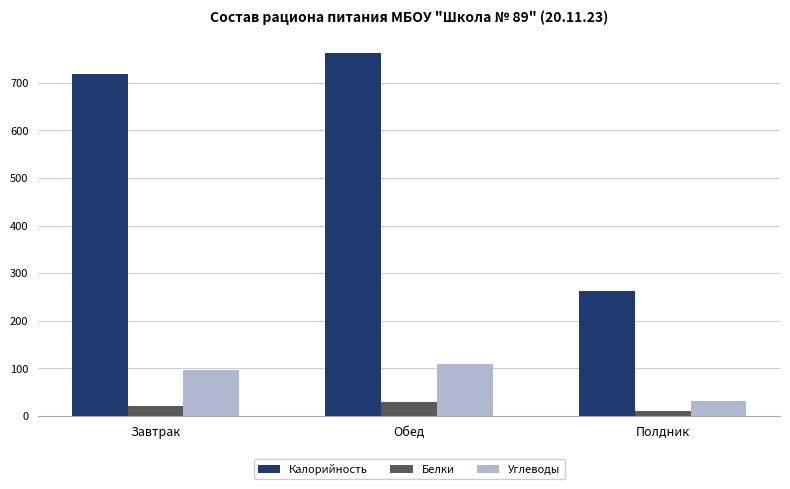

Read the Углеводы value at Полдник.

31.2